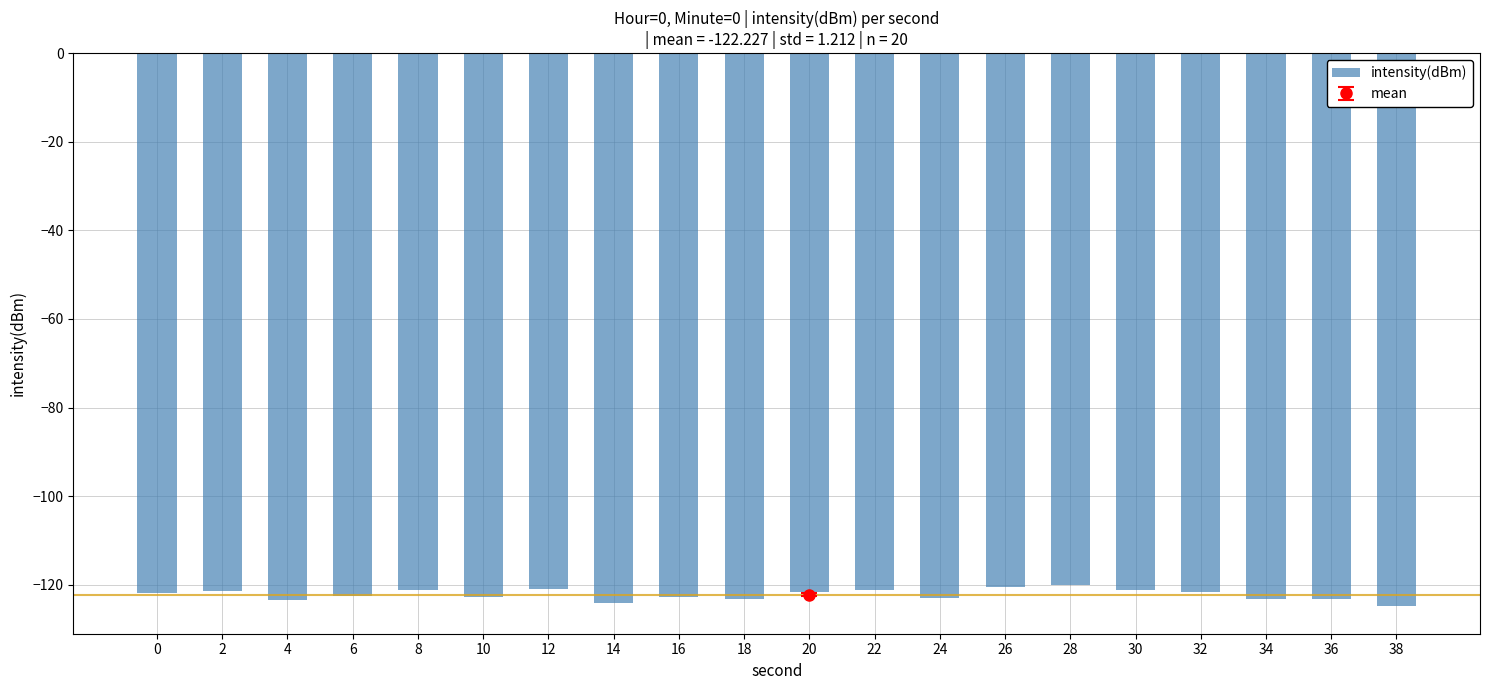

What is the difference between the values at 32 and 14?

2.4